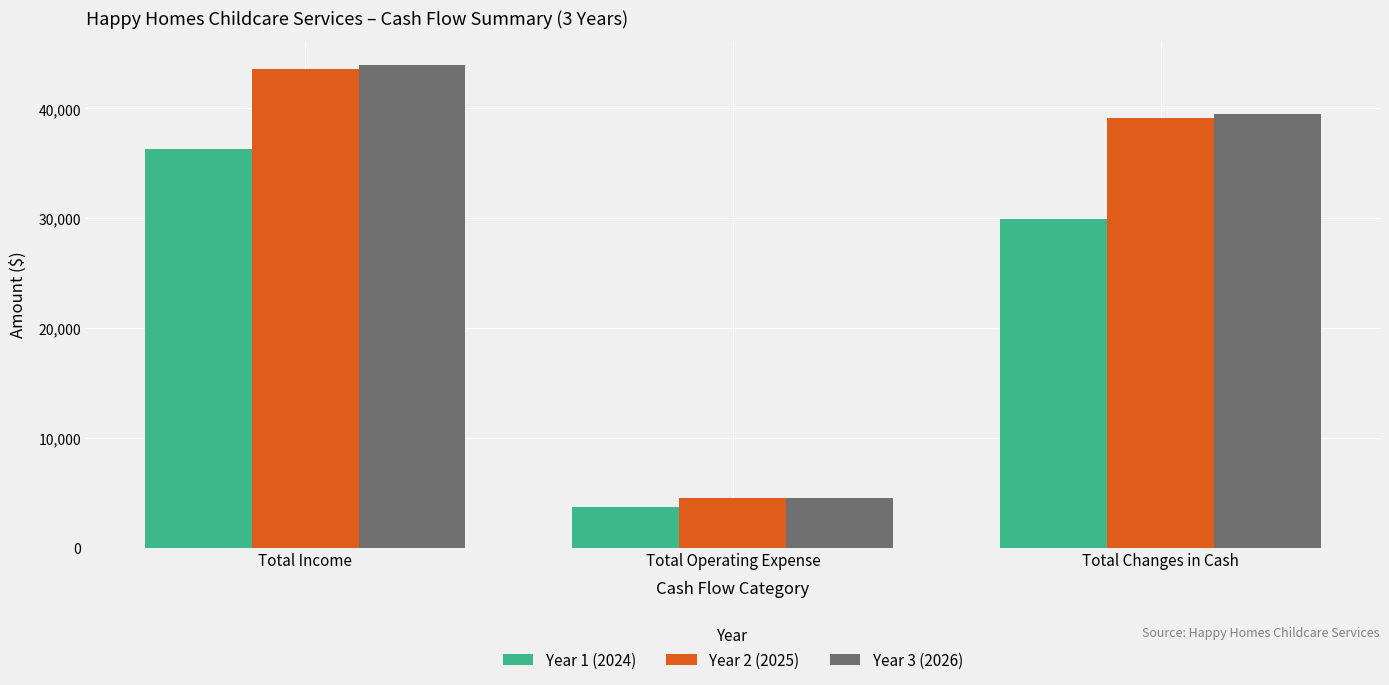

What is the spread (max minus min) of values at Total Income?

7645.0